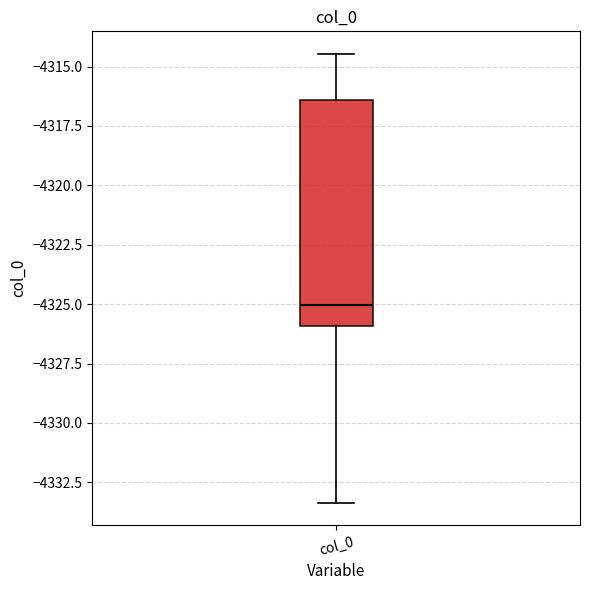

Where does the upper whisker of the box for col_0 end on the y-axis? The values are not printed on the chart, so give them approximately, as read against the axis.

-4314.5